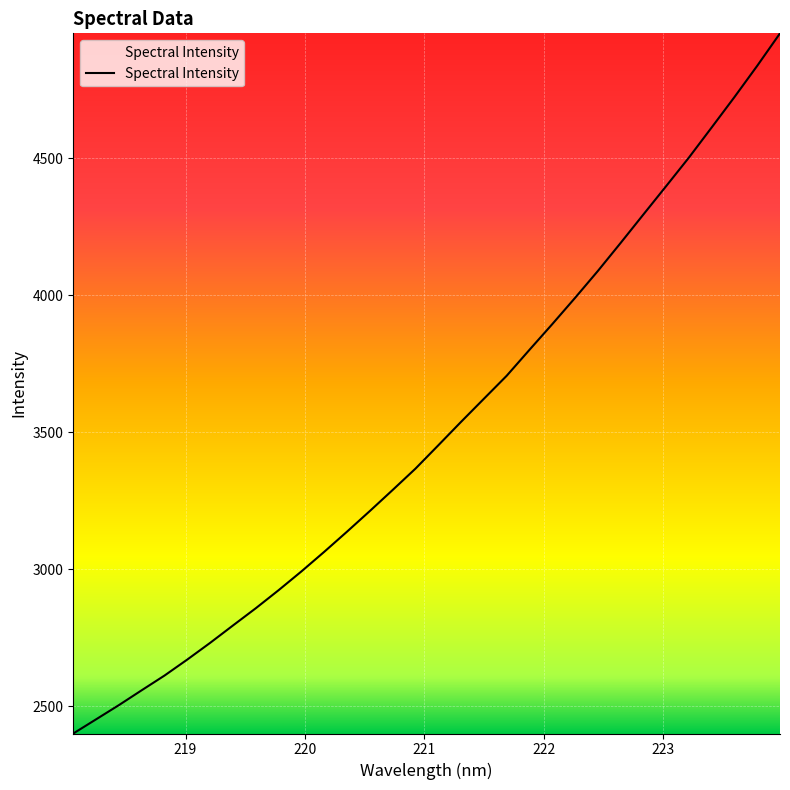

What is the maximum value shown in the chart?

4955.9